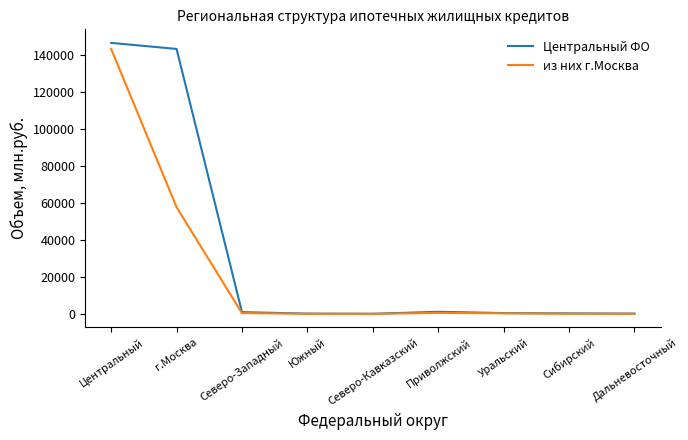

Which series has the widest spread of values?

Центральный ФО